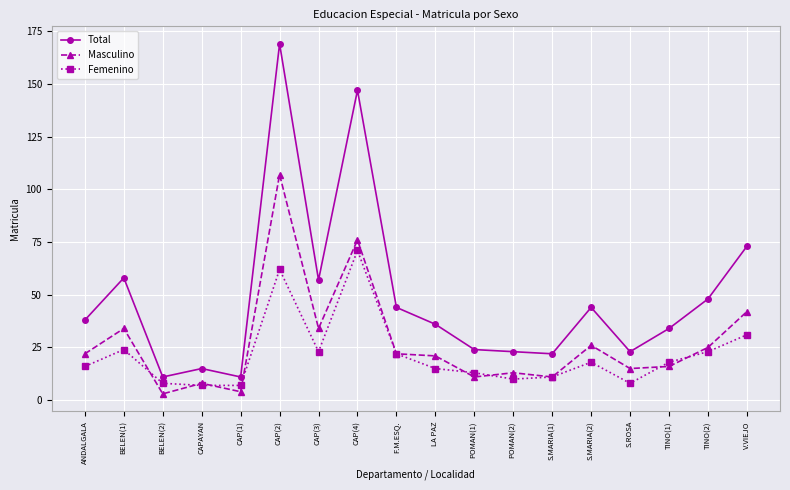

True or false: Total and Femenino cross at least once.

False